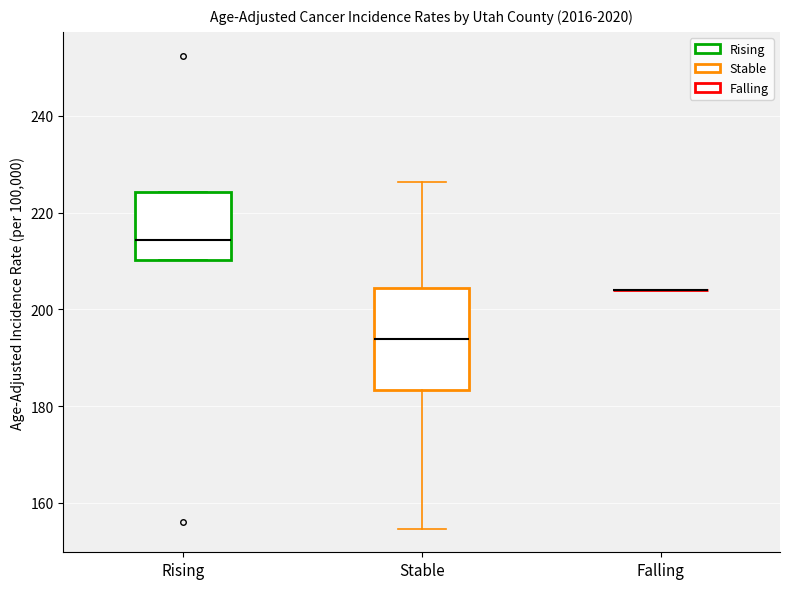

Reading left to right, transcribe this box plot: for each box, give where its median line is, the range the box spans, and where its two whiskers end, as read against the y-axis. The values are not printed on the chart, so give them approximately, as read against the axis.

Rising: median 214, box 210 to 224, whiskers 210 to 224
Stable: median 194, box 184 to 204, whiskers 154 to 226
Falling: box collapsed to a line at 204, whiskers 204 to 204